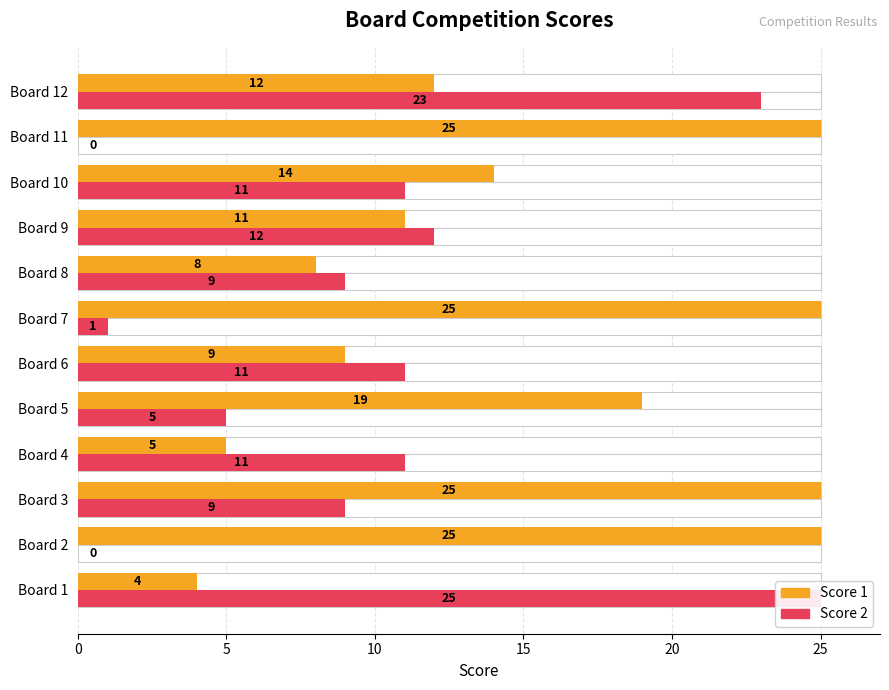

Reading left to right, transcribe all the data shown in this chart.

Score 1: 4	25	25	5	19	9	25	8	11	14	25	12
Score 2: 25	0	9	11	5	11	1	9	12	11	0	23